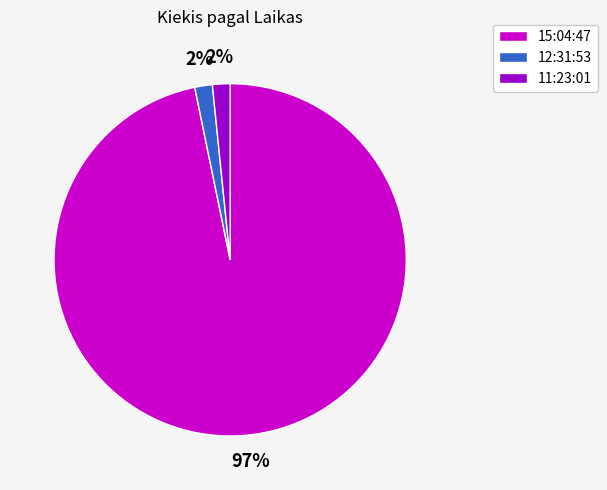

What percentage is the 11:23:01 slice, to the nearest percent?

2%